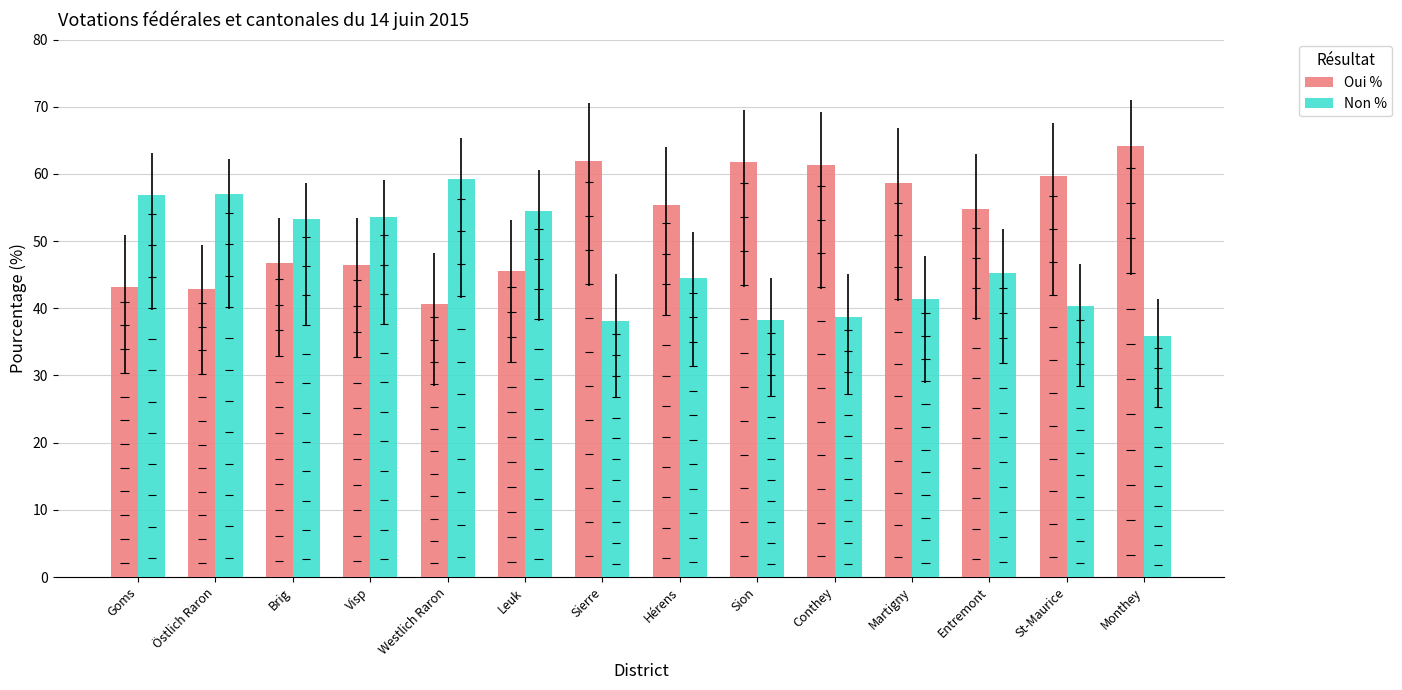

What is the sum of all Oui % values?

742.9